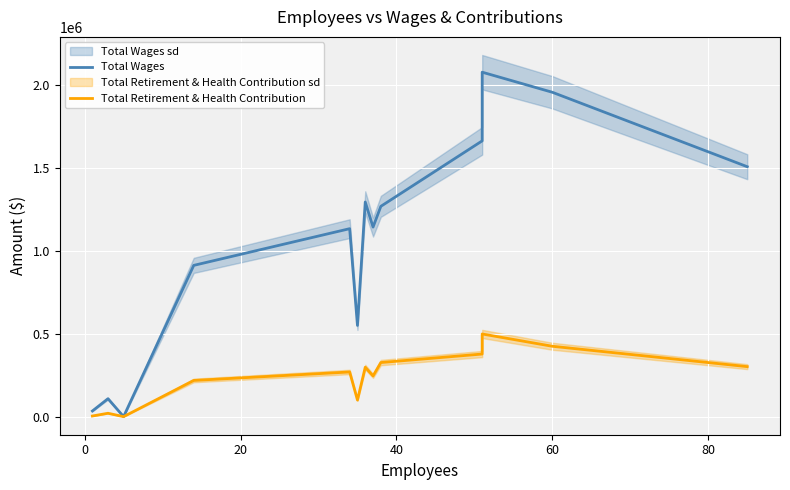

What is the difference between the second highest and minimum values in the Total Retirement & Health Contribution series?

424702